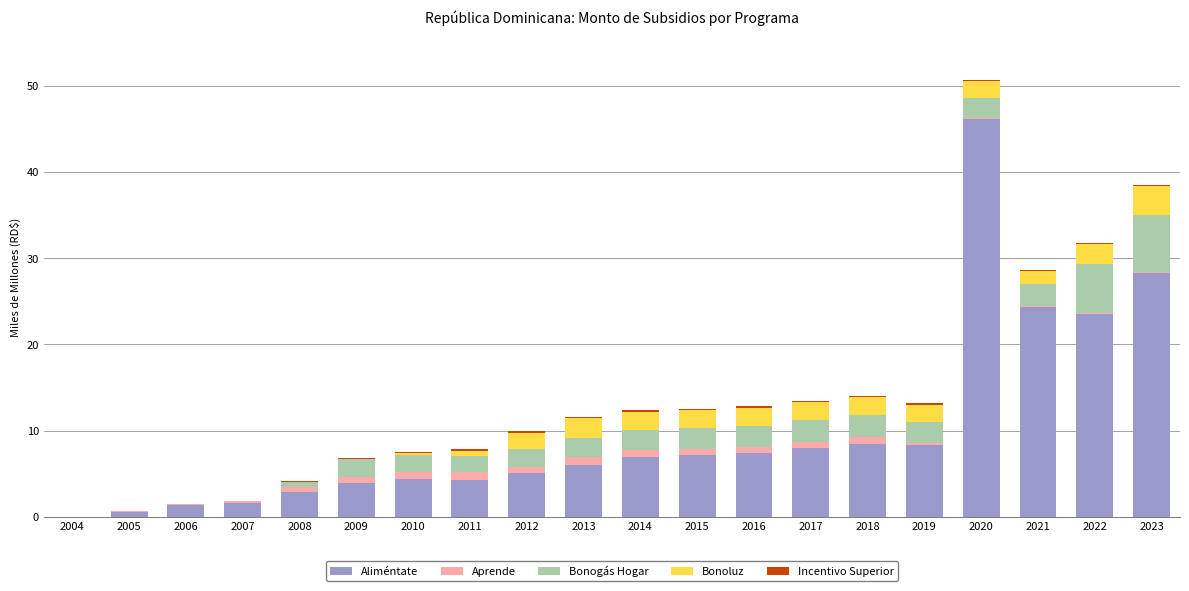

At which label does Aliméntate reach its peak?

2020